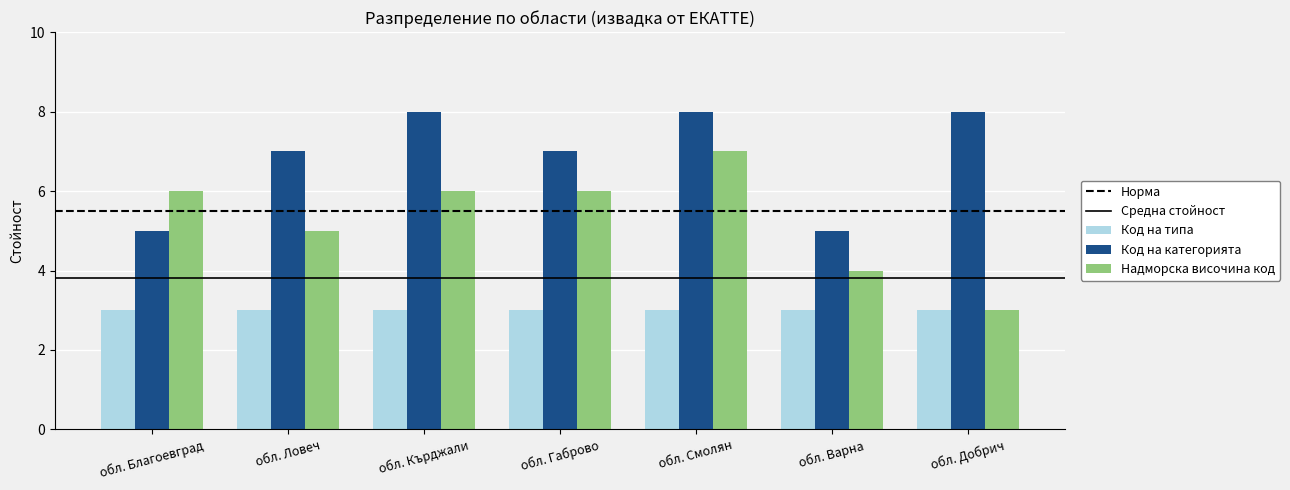

Which series has the largest total across all categories?

Код на категорията